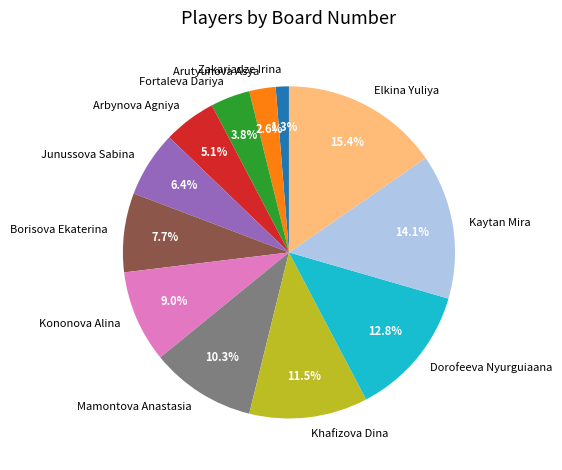

Rank the categories by value from highest to lowest.

Elkina Yuliya, Kaytan Mira, Dorofeeva Nyurguiaana, Khafizova Dina, Mamontova Anastasia, Kononova Alina, Borisova Ekaterina, Junussova Sabina, Arbynova Agniya, Fortaleva Dariya, Arutyunova Asya, Zakariadze Irina